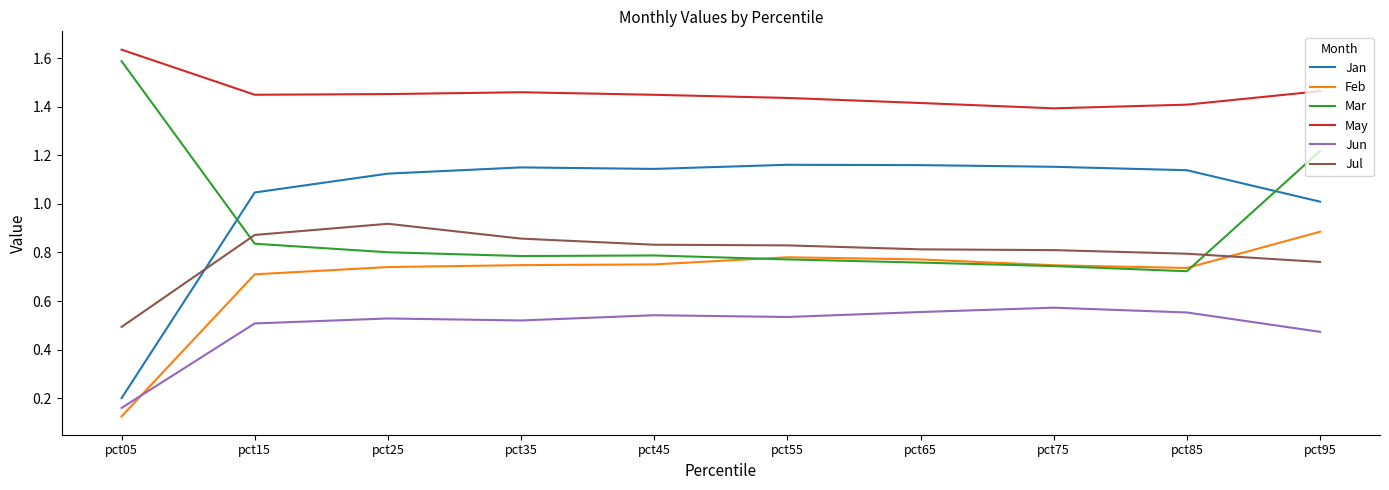

Which category has the highest value in the Mar series?

pct05